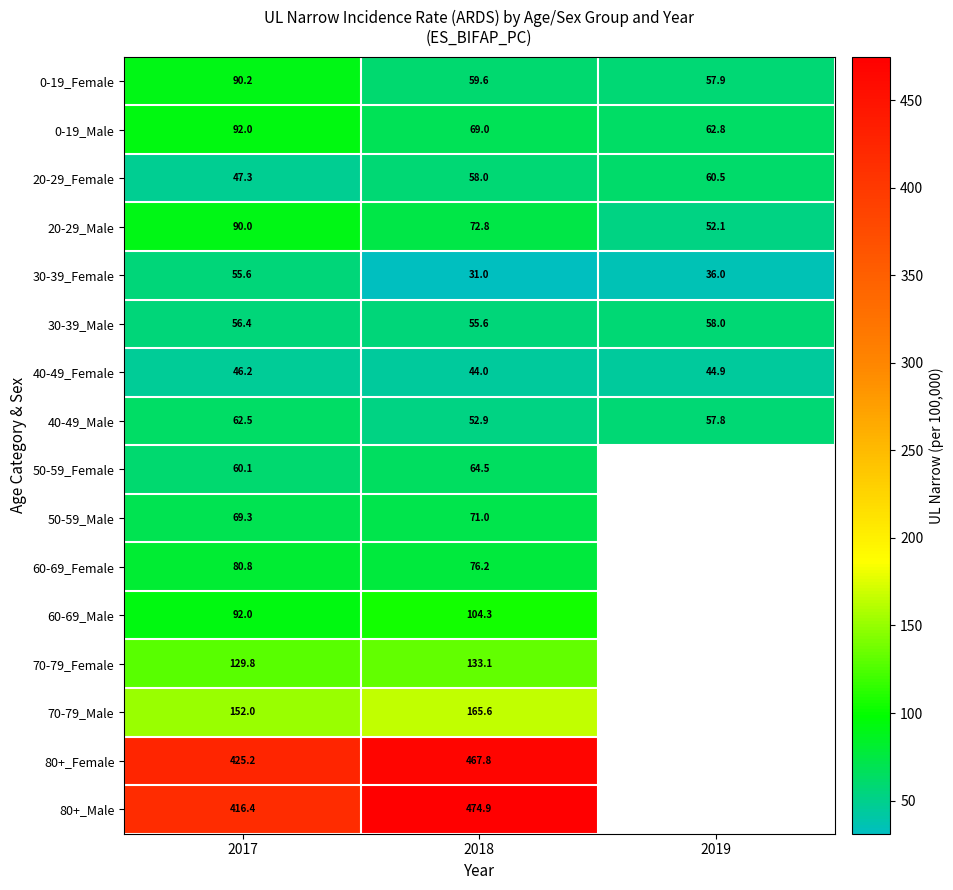

Is the value of 0-19_Female at 2018 greater than the value of 70-79_Male at 2017?

No